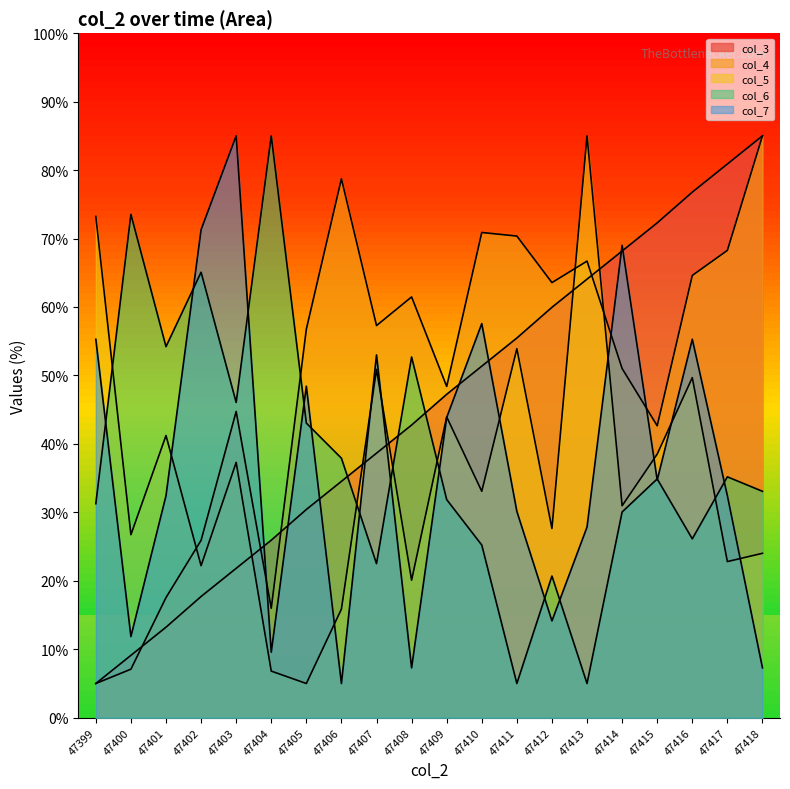

Which series changed the most between 47408 and 47410?

col_7